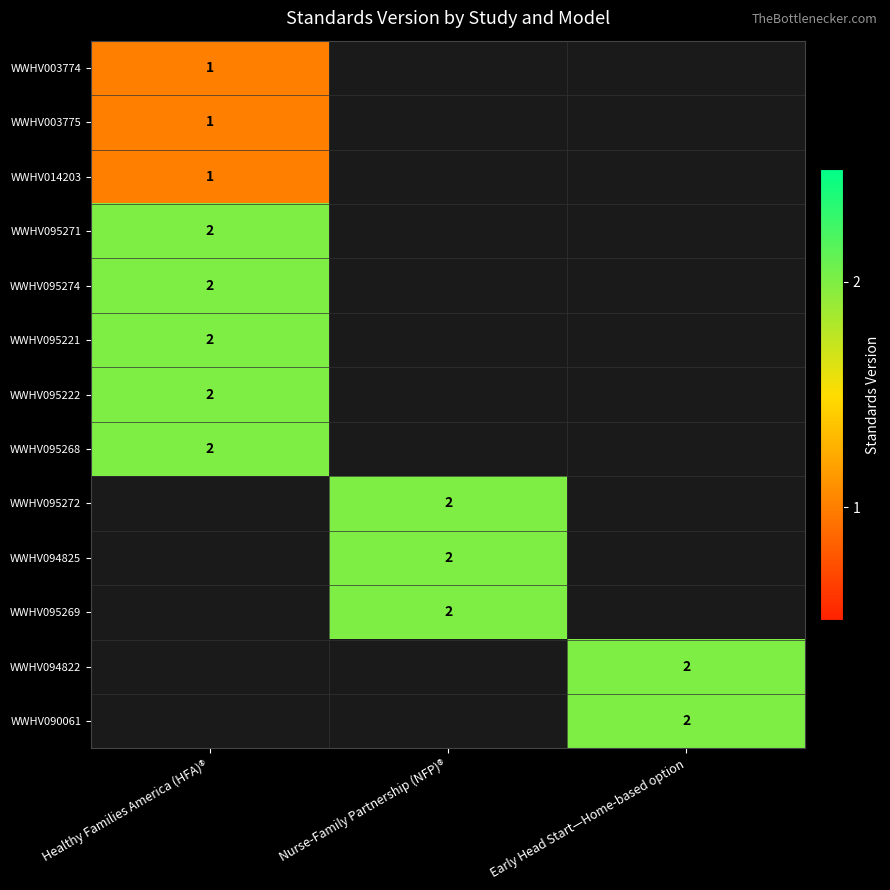

Is it true that WWHV095271 equals 2 at Healthy Families America (HFA)®?

True